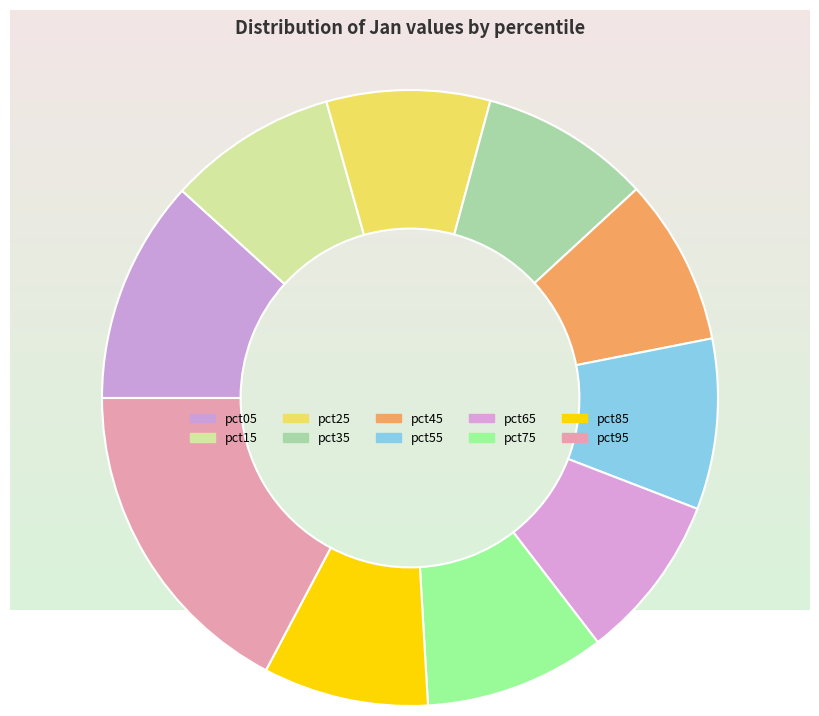

To the nearest percent, what is the difference between the largest and smallest slice percentages?

9%